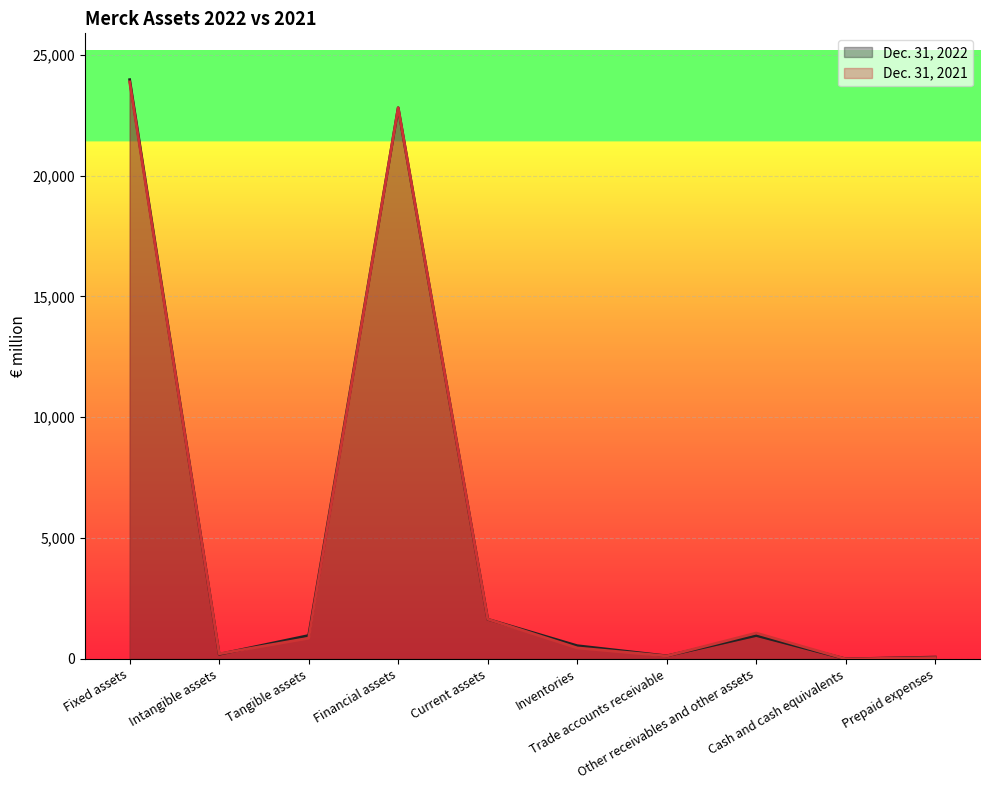

Is it true that Dec. 31, 2021 equals 327 at Intangible assets?

False